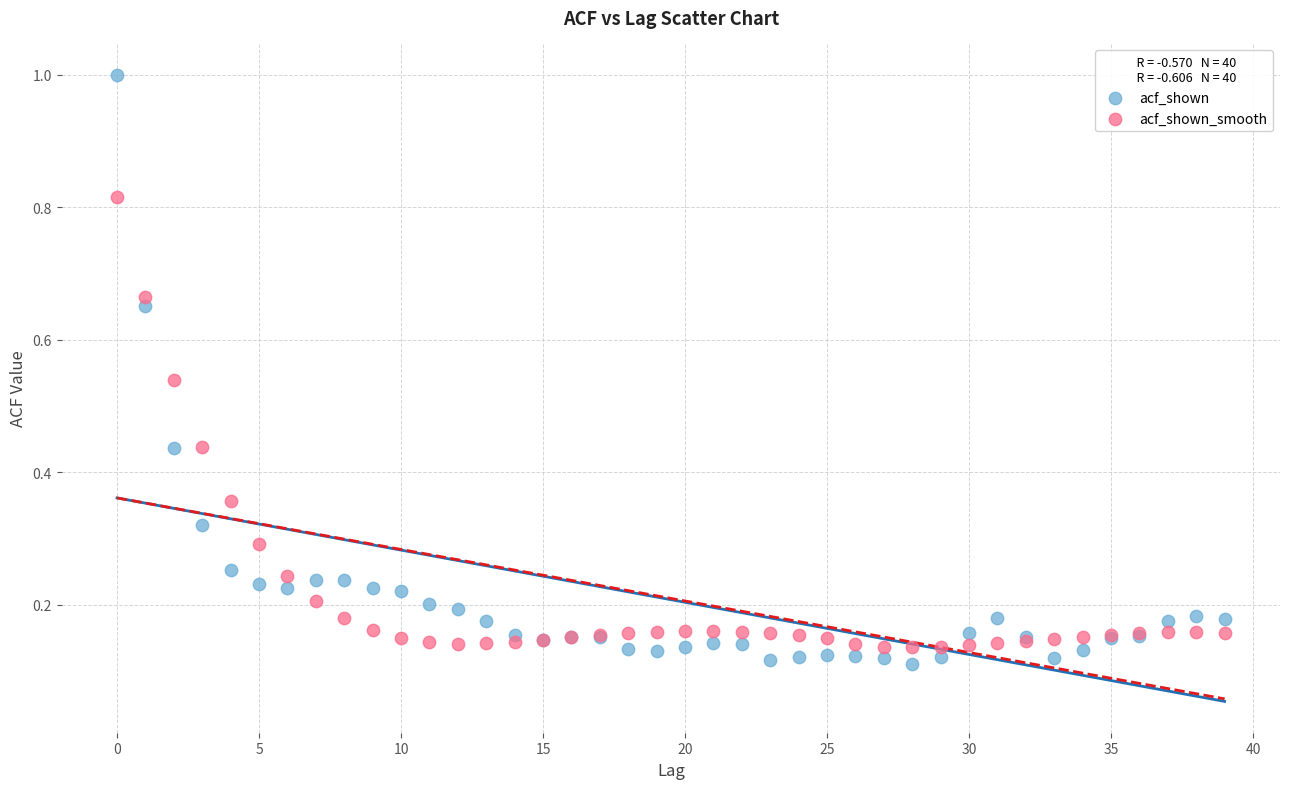

Which series has the widest spread of Y values?

acf_shown